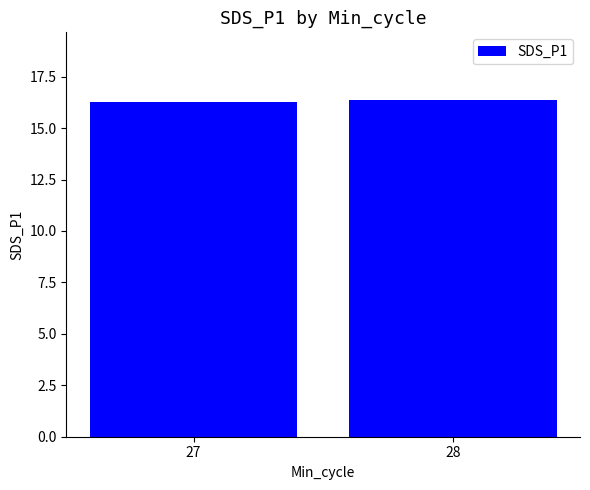

What is the sum of all values?

32.6